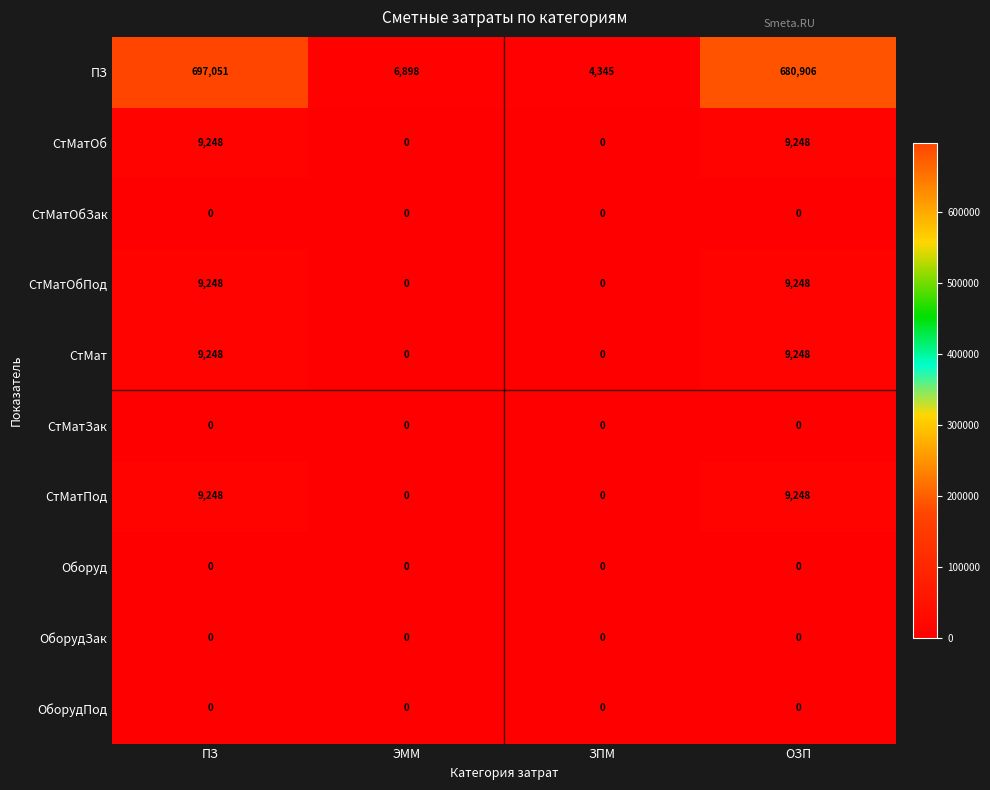

What is the spread (max minus min) of values at ЭММ?

6898